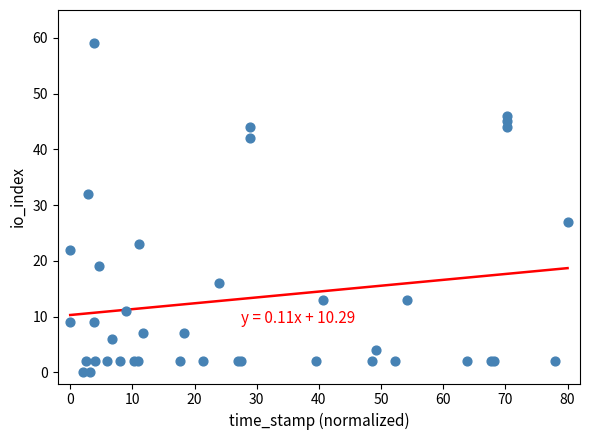

What Y value in the scatter plot is closest to 29?

27